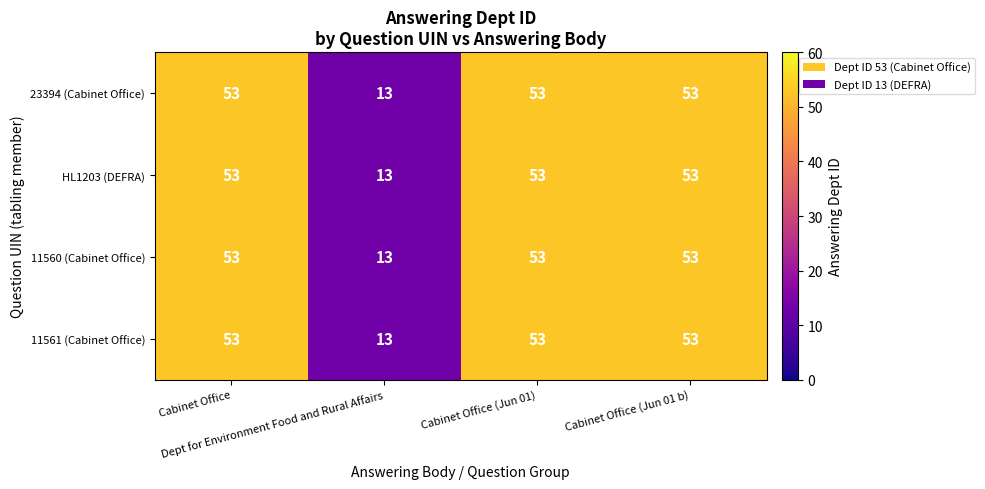

What is the highest value of the HL1203 (DEFRA) series?

53